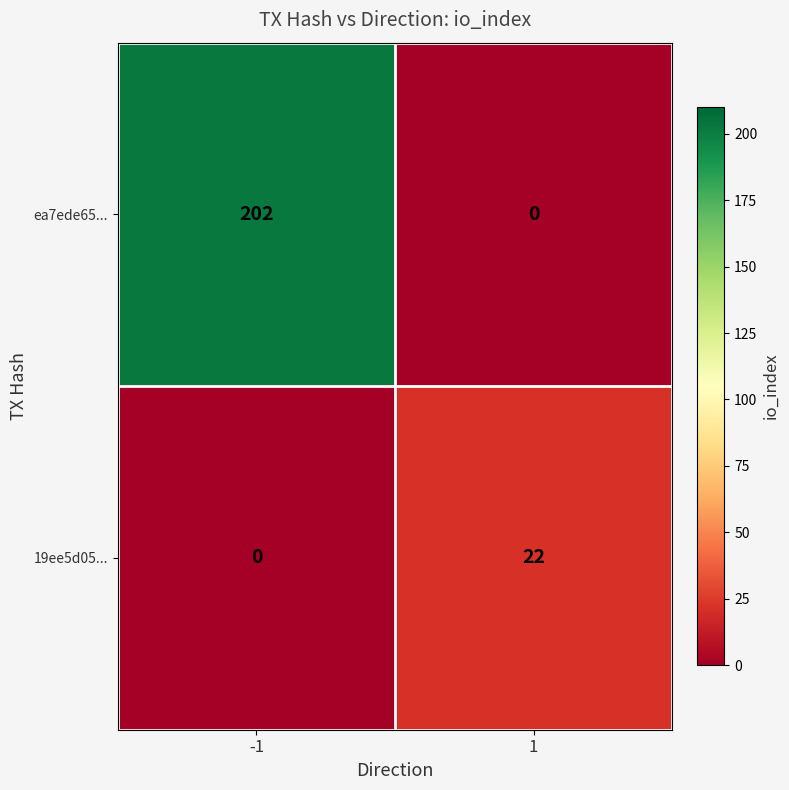

Is it true that ea7ede65... equals 202 at -1?

True